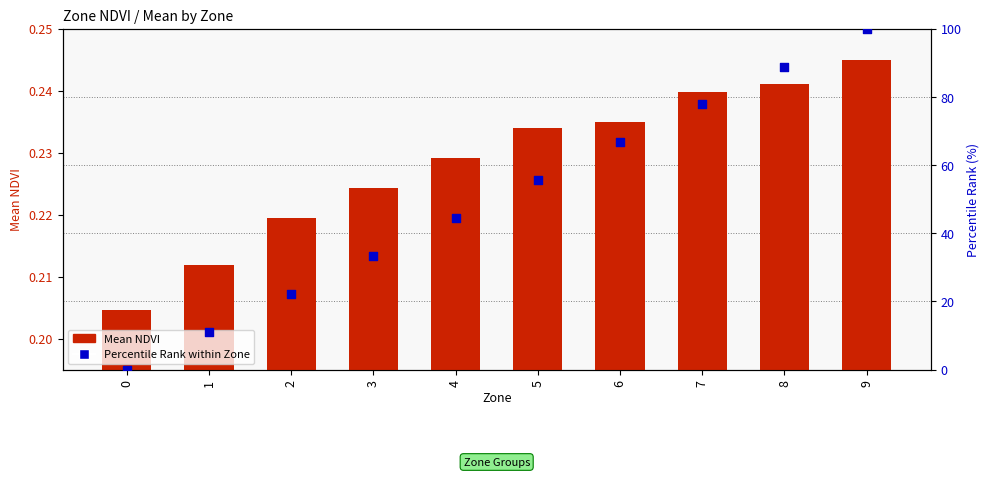

Is the value of Mean NDVI at 9 greater than the value of Percentile Rank within Zone at 5?

No